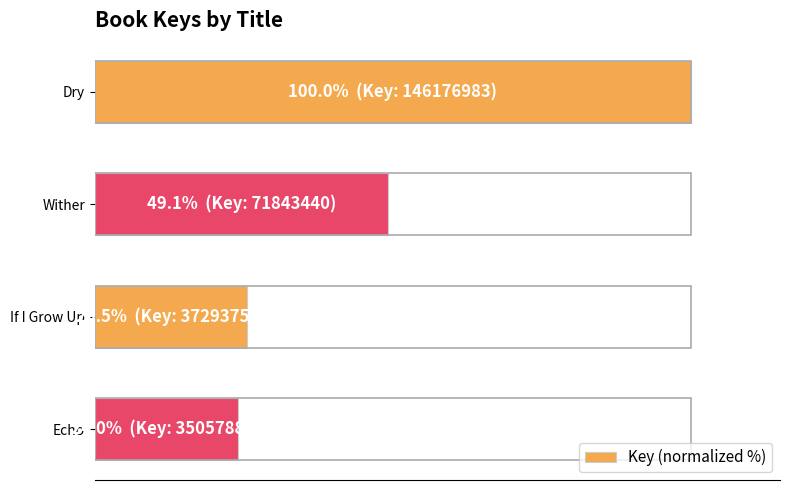

Count the number of values greater than 49.

2